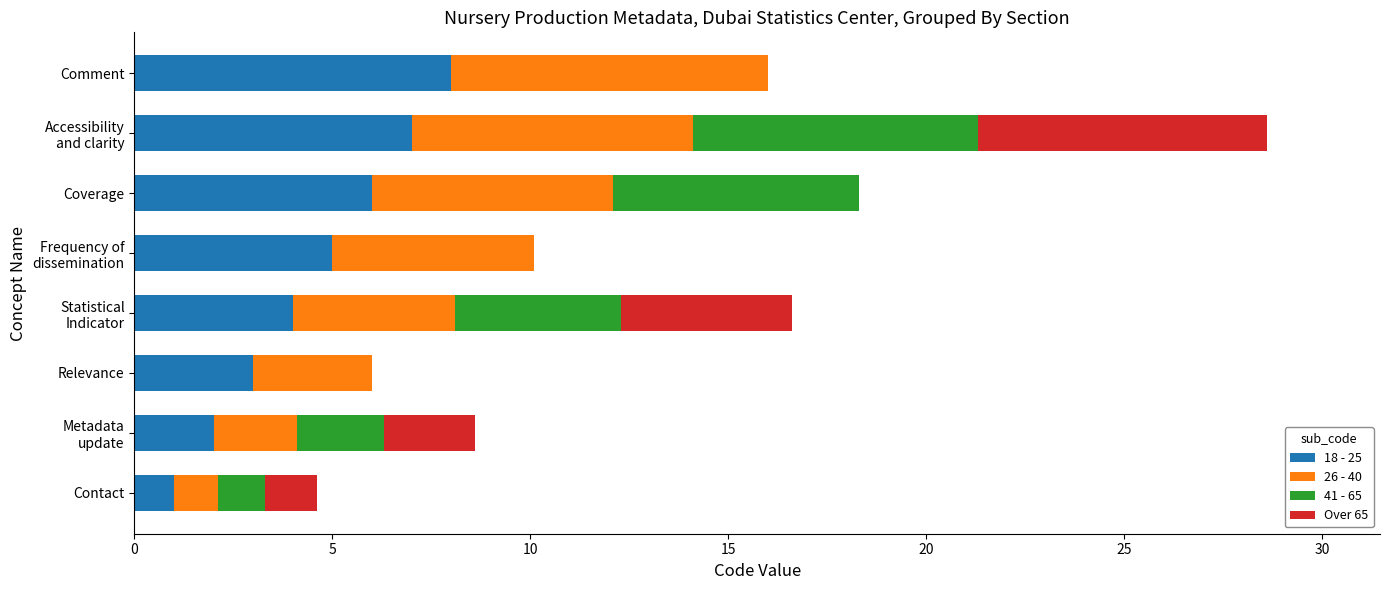

What is the total value across all series at Relevance?

6.0